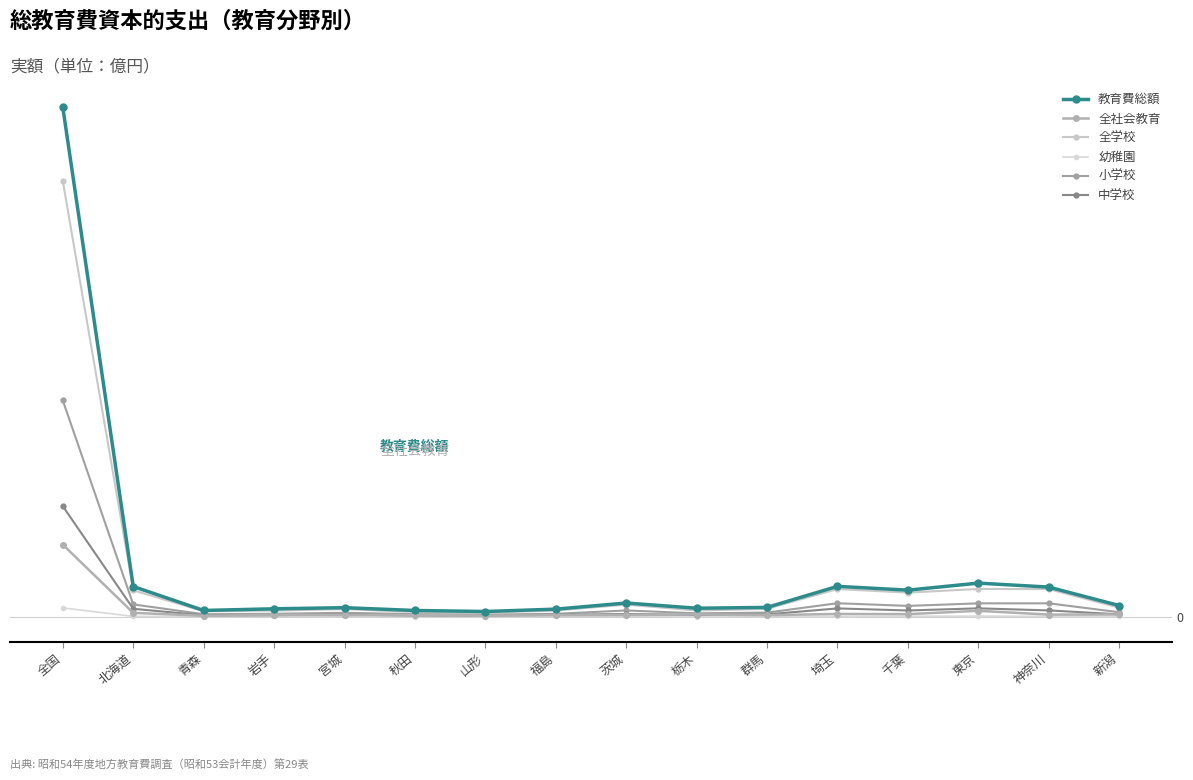

What is the difference between the highest and lowest values at 群馬?

0.5